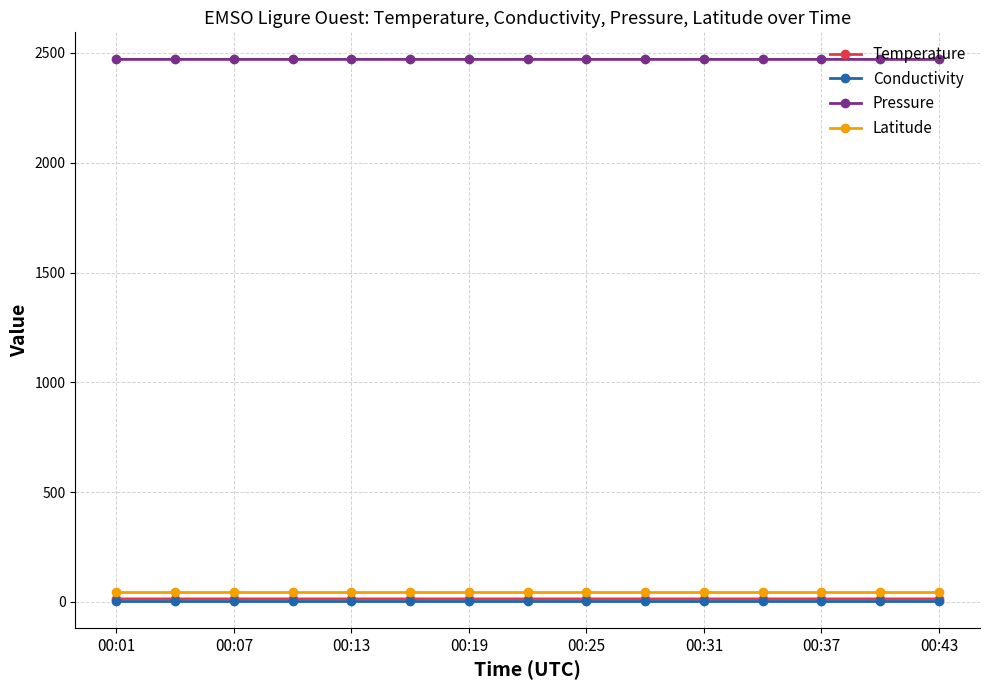

Which series has the largest total across all categories?

Pressure